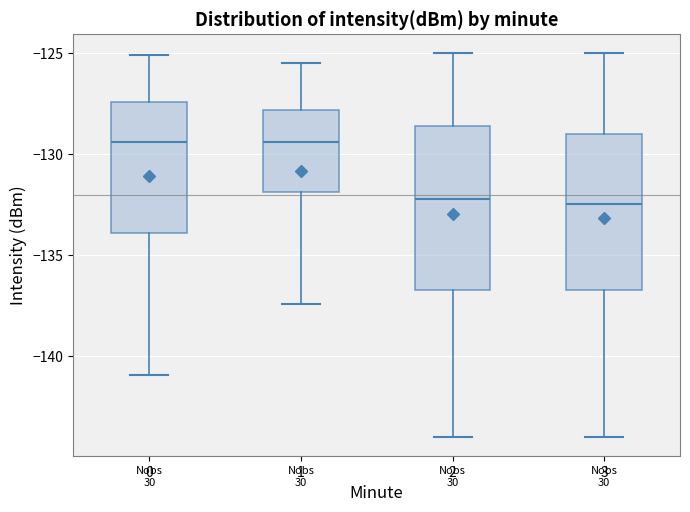

Reading left to right, read every box against the y-axis: the position of its median line, the range the box covers, and the ends of its whiskers. The values are not printed on the chart, so give them approximately, as read against the axis.

0: median -129.5, box -134.0 to -127.5, whiskers -141.0 to -125.0
1: median -129.5, box -132.0 to -128.0, whiskers -137.5 to -125.5
2: median -132.0, box -136.5 to -128.5, whiskers -144.0 to -125.0
3: median -132.5, box -136.5 to -129.0, whiskers -144.0 to -125.0